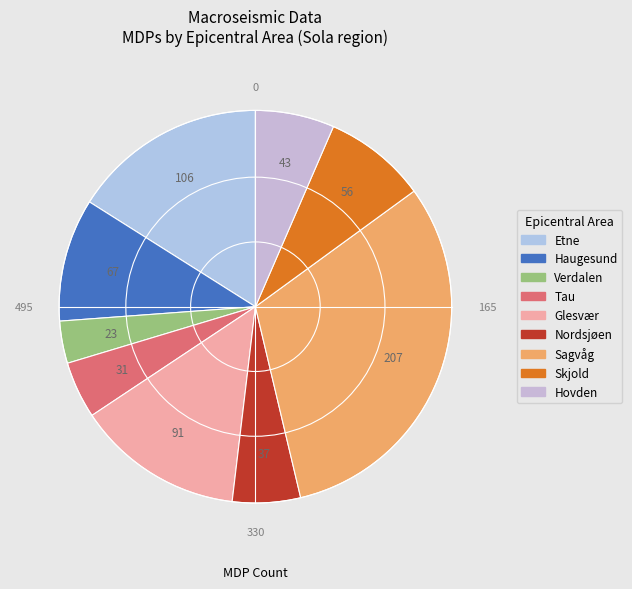

True or false: Sagvåg accounts for 31% of the total.

True